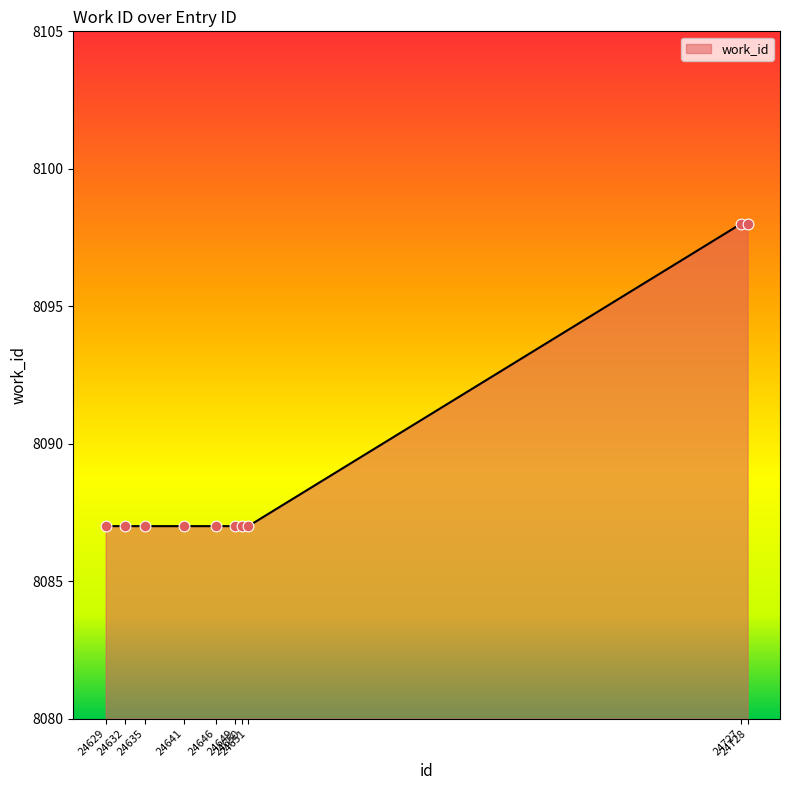

What is the ratio of the value at 24632 to the value at 24649?

1.0